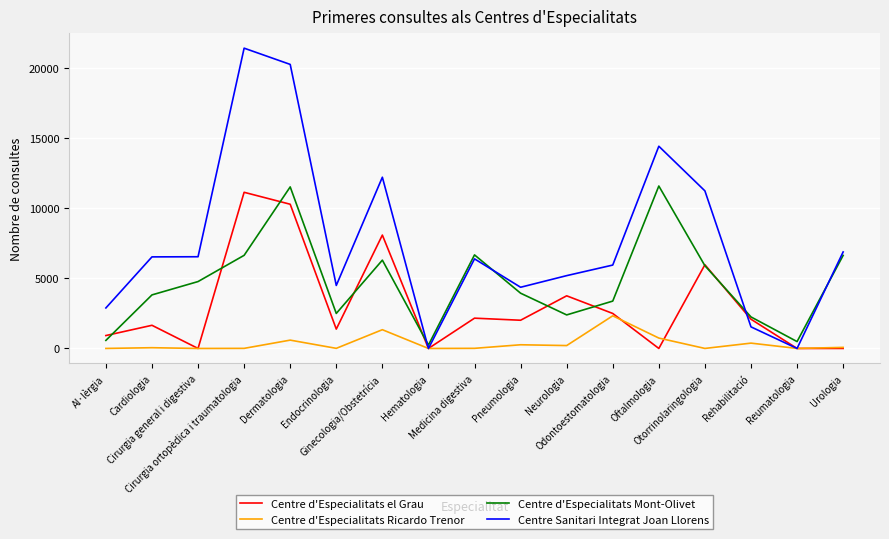

What is the difference between the highest and lowest values at Urologia?

6889